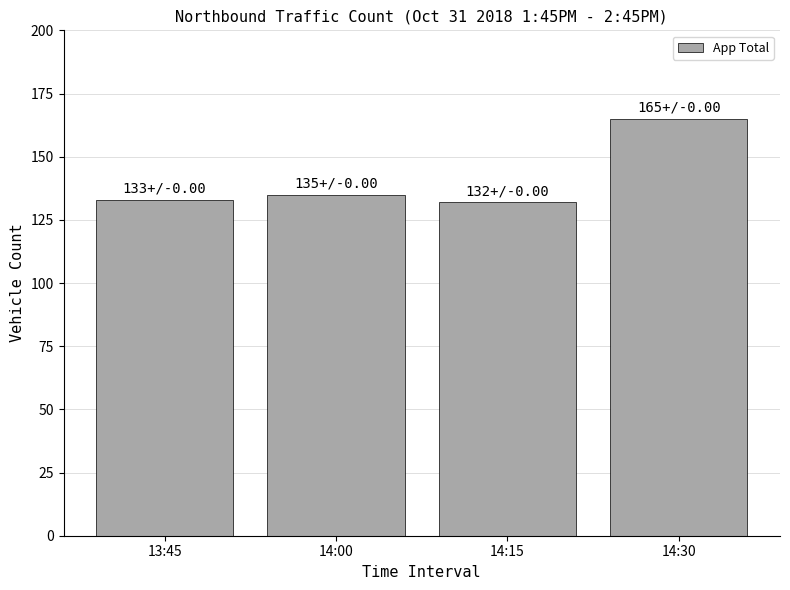

What is the average value?

141